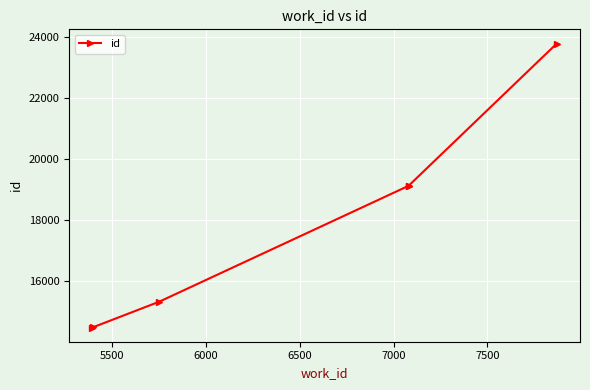

Reading left to right, list all the values displayed in this chart.

14484	14496	15329	19128	19129	23791